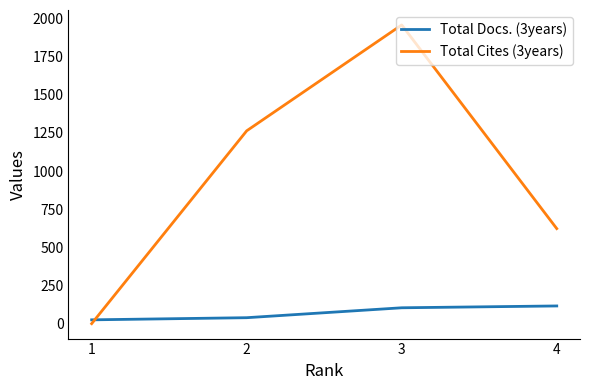

At which category does the chart reach its peak across all series?

3